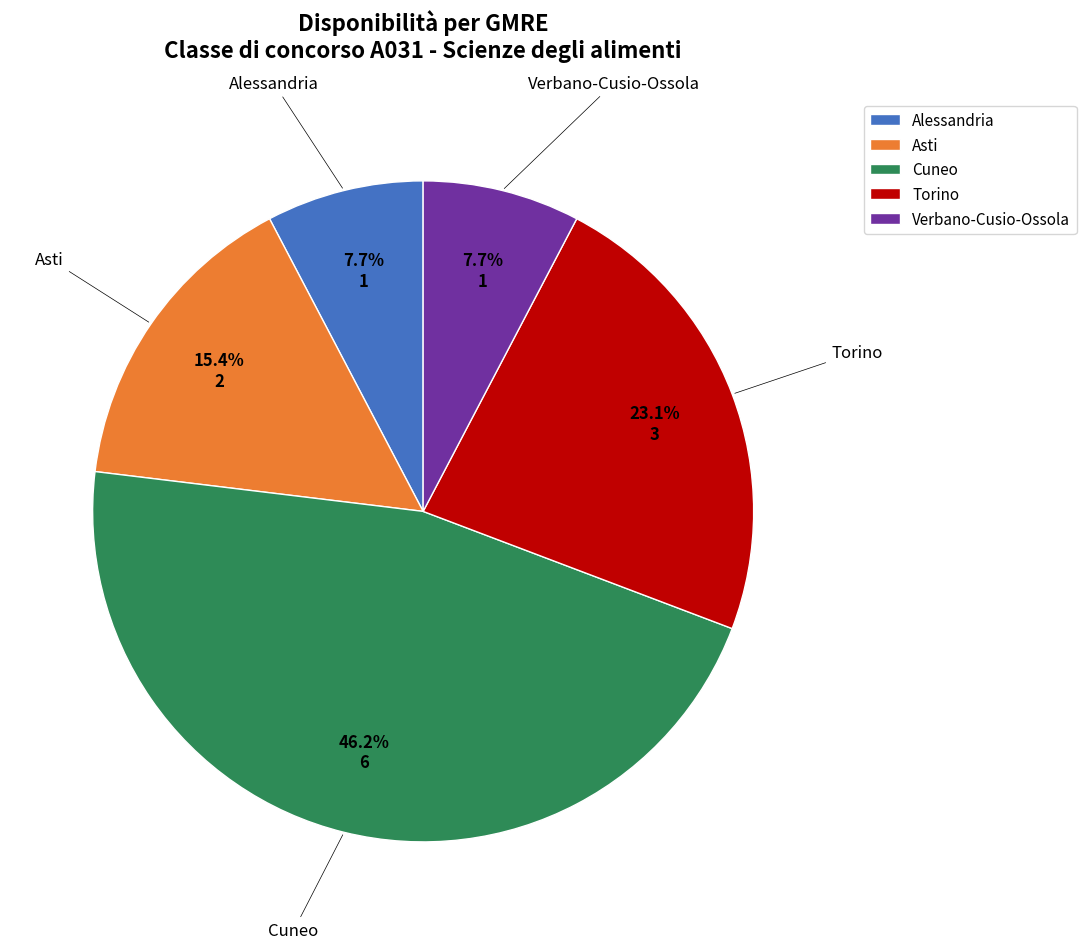

What is the ratio of the value at Asti to the value at Verbano-Cusio-Ossola?

2.0